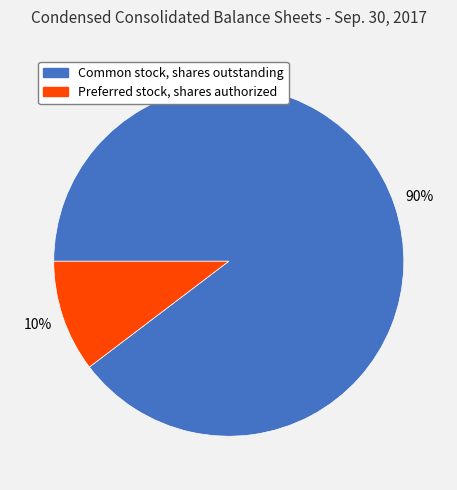

The Common stock, shares outstanding slice represents 90% of the pie. True or false?

True